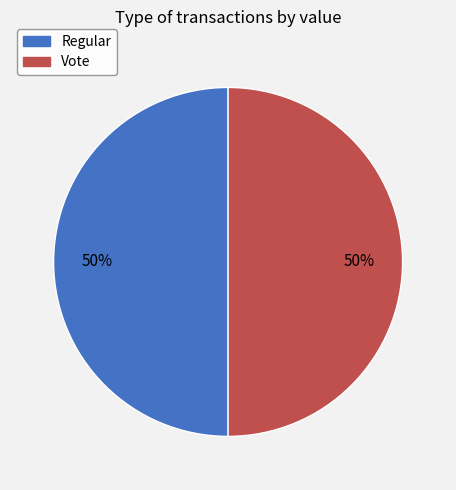

Count the number of slices in the pie.

2